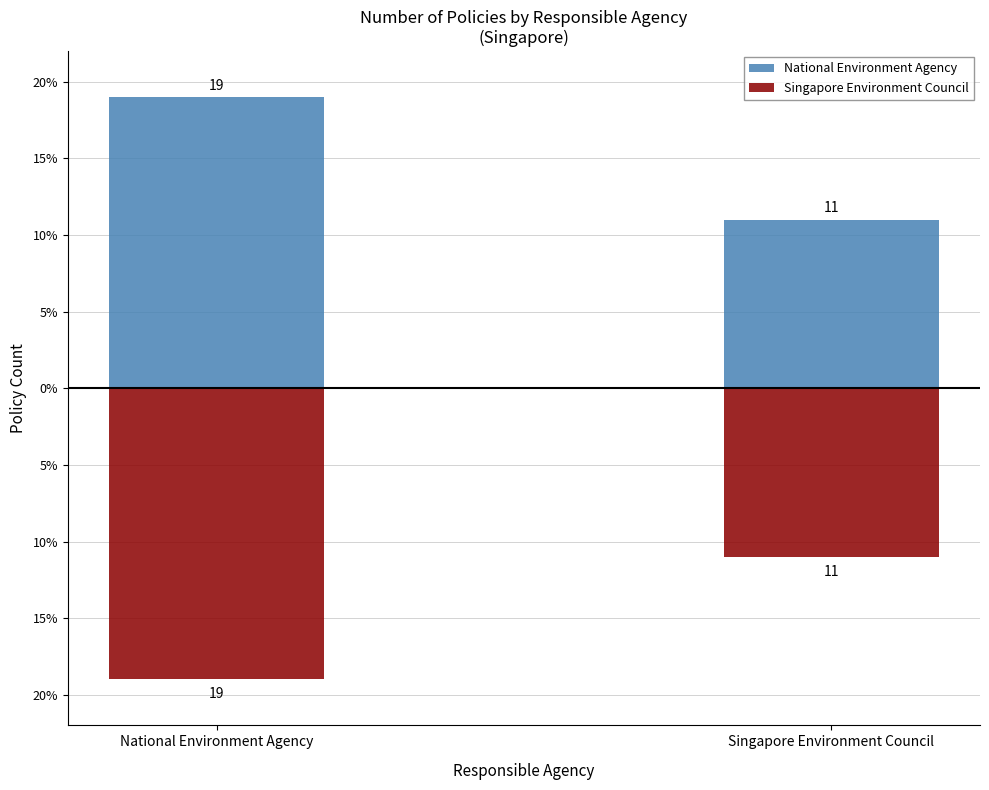

At which label is National Environment Agency closest to 15?

National Environment Agency